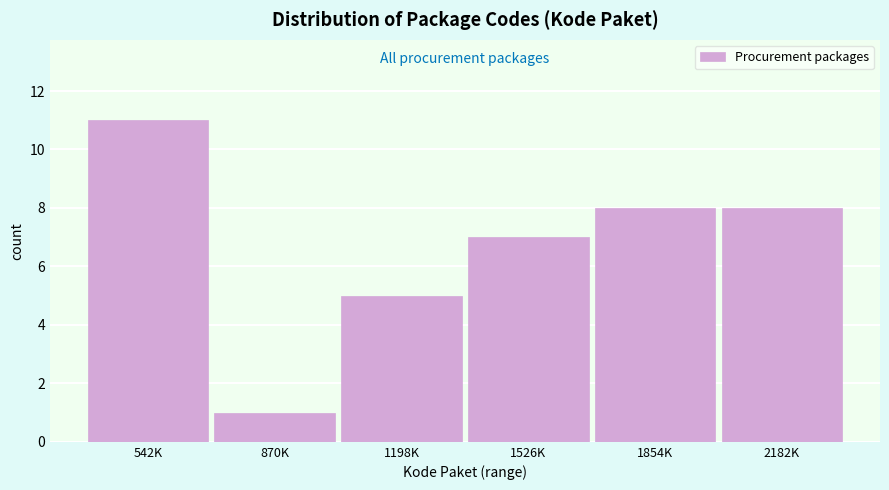

Reading left to right, extract all data points from this chart.

11	1	5	7	8	8